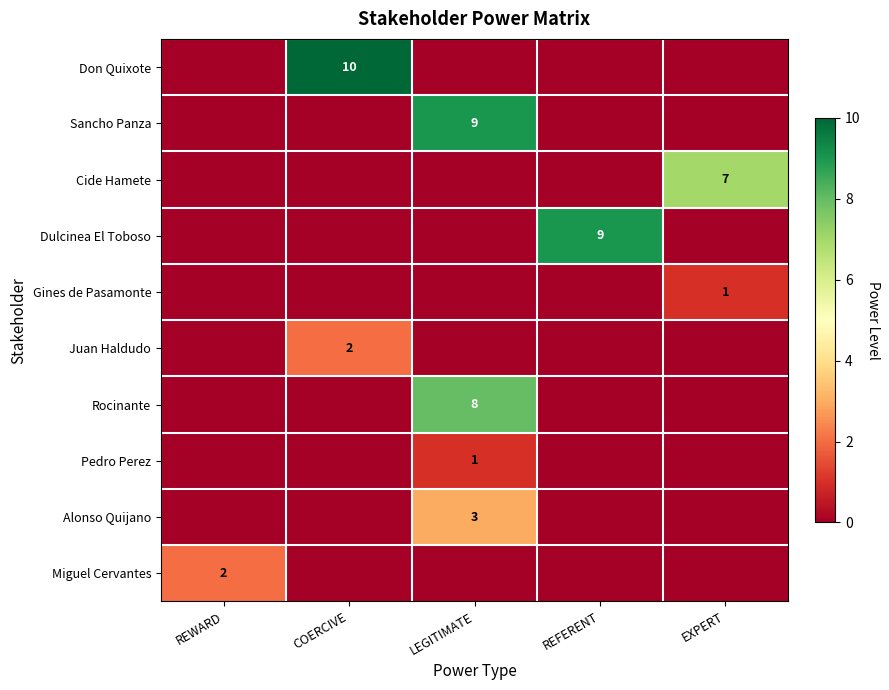

What is the greatest value displayed?

10